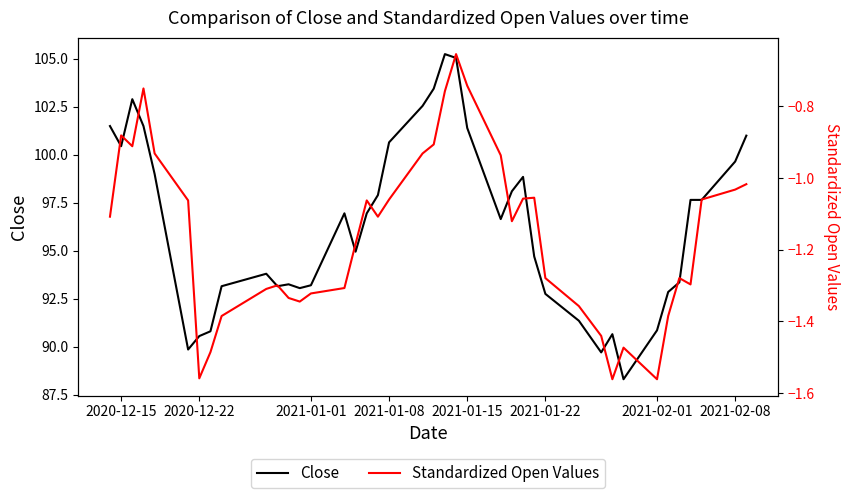

Reading left to right, what are all the values shown in this chart?

Close: 101.5	100.4	102.9	101.5	99.0	89.8	90.6	90.8	93.2	93.8	93.2	93.2	93.1	93.2	96.9	94.9	96.9	97.9	100.7	102.6	103.4	105.2	105.1	101.4	96.7	98.1	98.8	94.7	92.8	91.3	89.7	90.7	88.3	90.8	92.8	93.3	97.7	97.7	99.7	101.0
Standardized Open Values: -1.1	-0.9	-0.9	-0.8	-0.9	-1.1	-1.6	-1.5	-1.4	-1.3	-1.3	-1.3	-1.3	-1.3	-1.3	-1.2	-1.1	-1.1	-1.1	-0.9	-0.9	-0.8	-0.7	-0.7	-0.9	-1.1	-1.1	-1.1	-1.3	-1.4	-1.4	-1.6	-1.5	-1.6	-1.4	-1.3	-1.3	-1.1	-1.0	-1.0